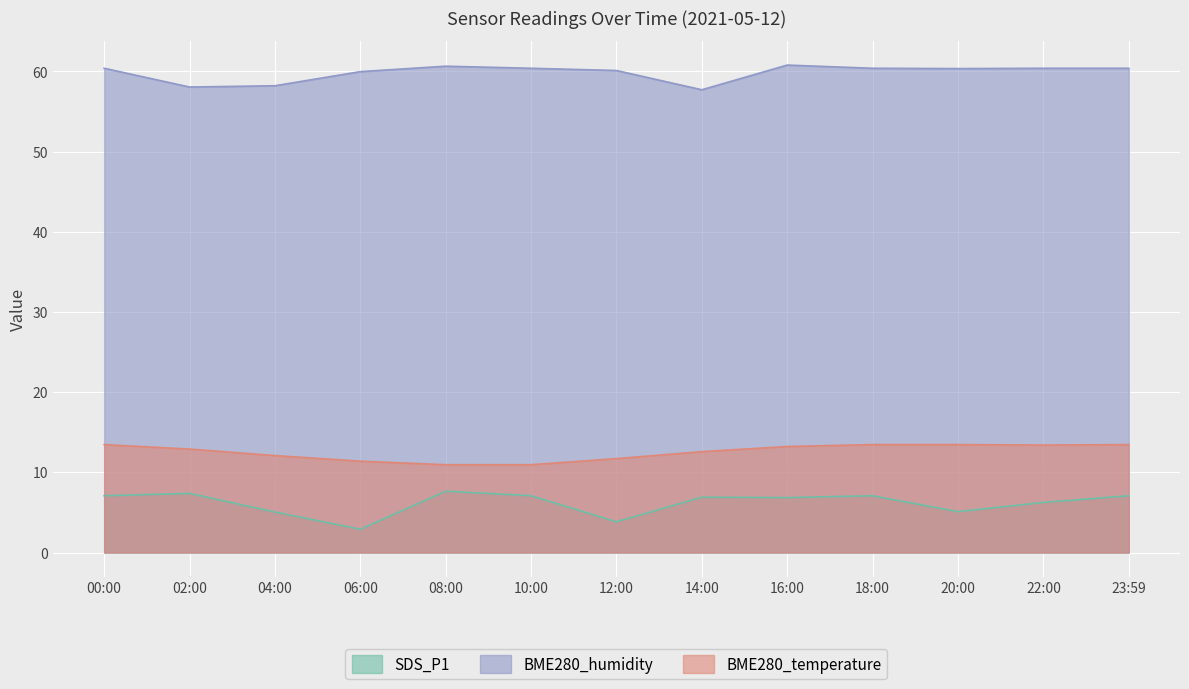

How many lines are shown in the chart?

3